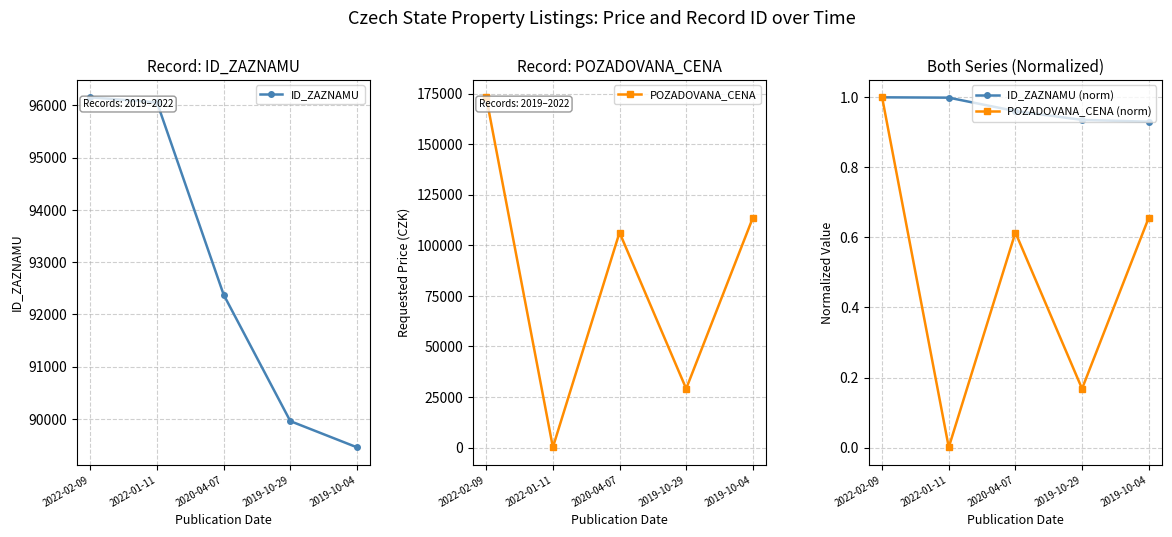

Which has a higher value, 2022-02-09 or 2019-10-04?

2022-02-09